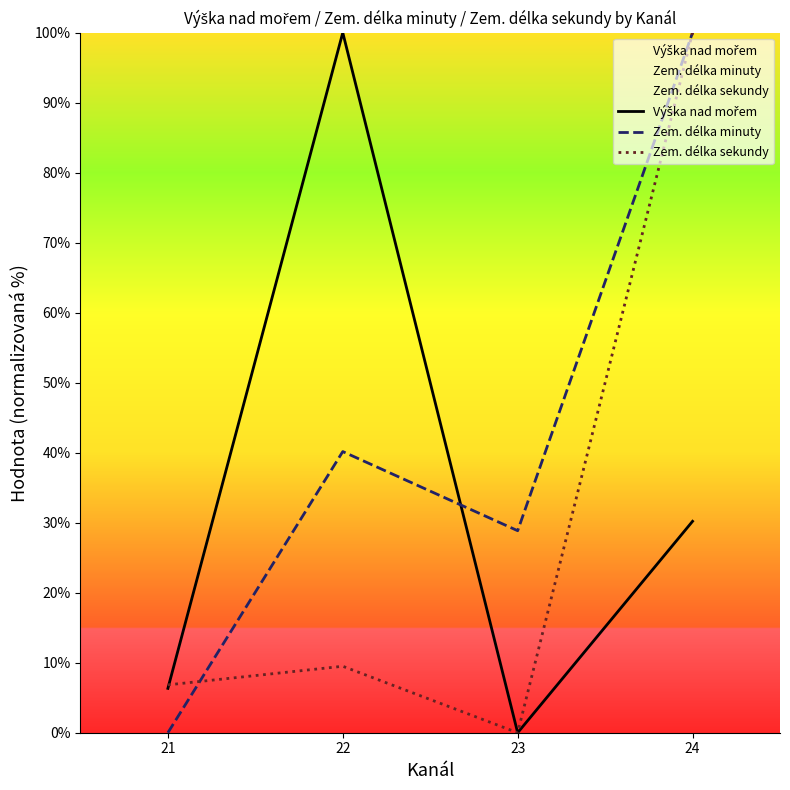

Reading right to left, extract all data points from this chart.

Výška nad mořem: 30.2	0.0	100.0	6.3
Zem. délka minuty: 100.0	28.9	40.2	0.0
Zem. délka sekundy: 100.0	0.0	9.5	6.8